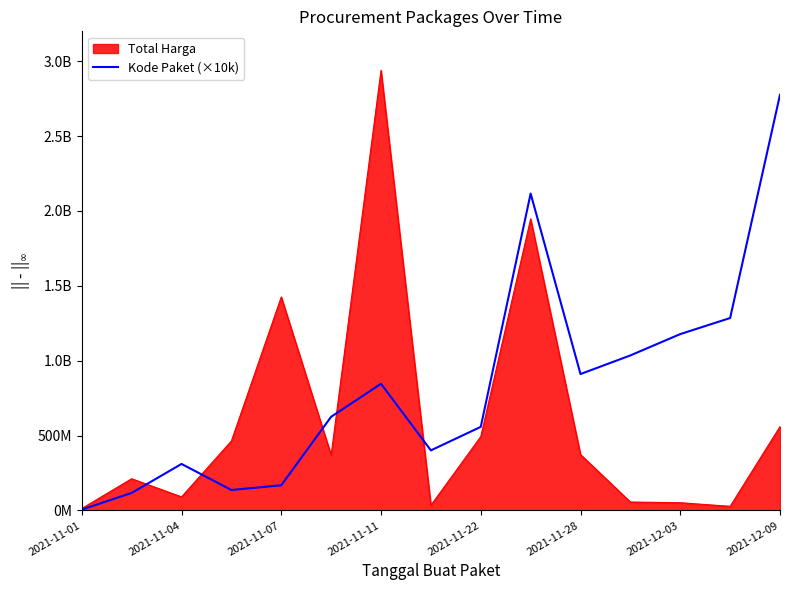

How many data points are above 625600000?

7